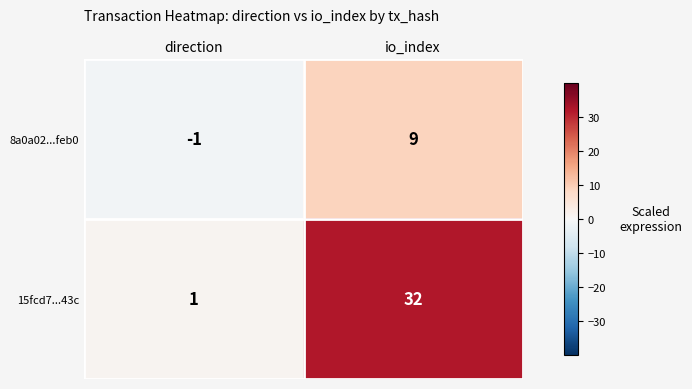

What is the difference between the maximum and minimum values in the 15fcd7...43c series?

31